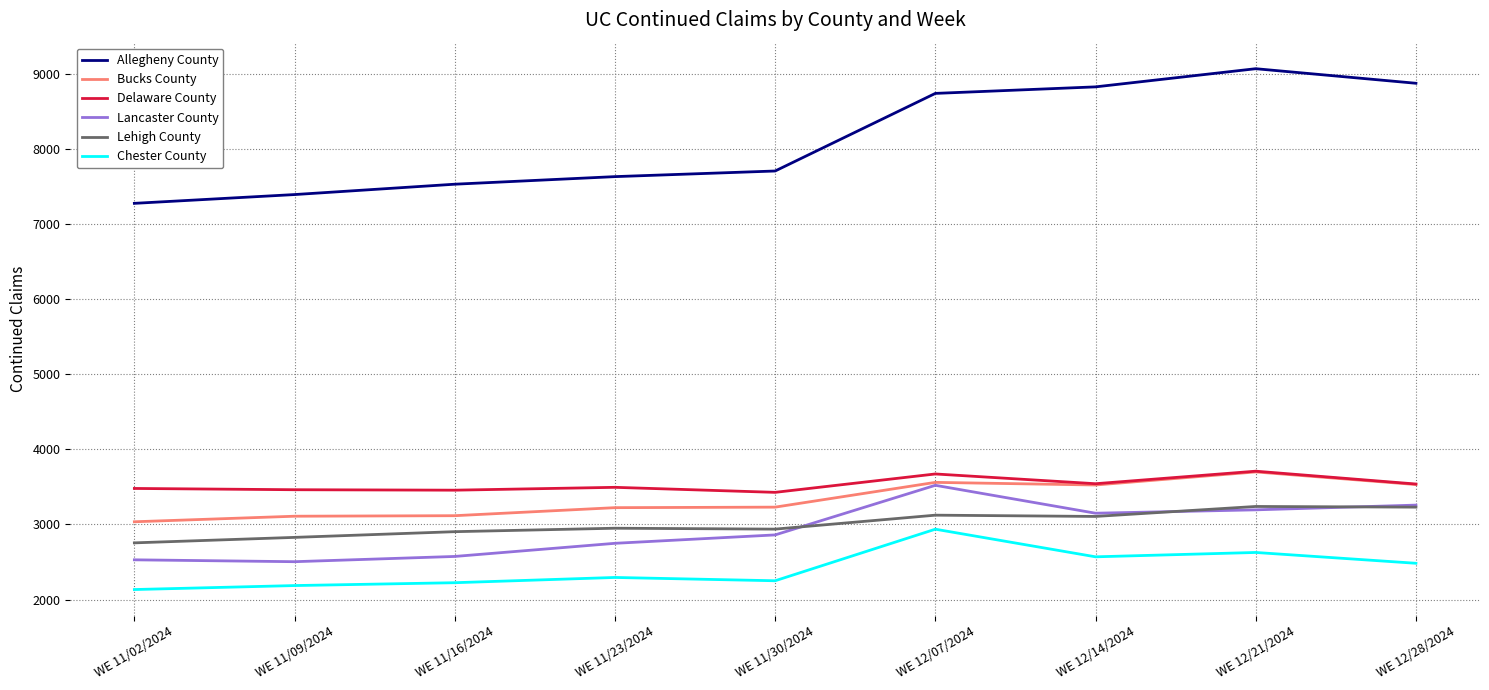

What is the maximum value for Delaware County?

3710